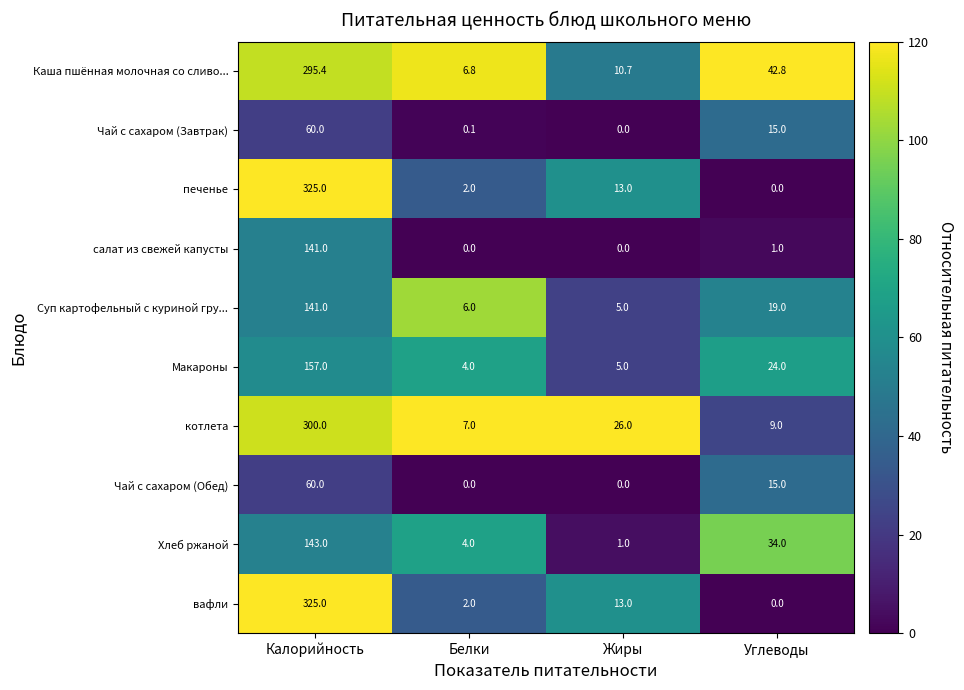

What is the sum of all котлета values?

342.0